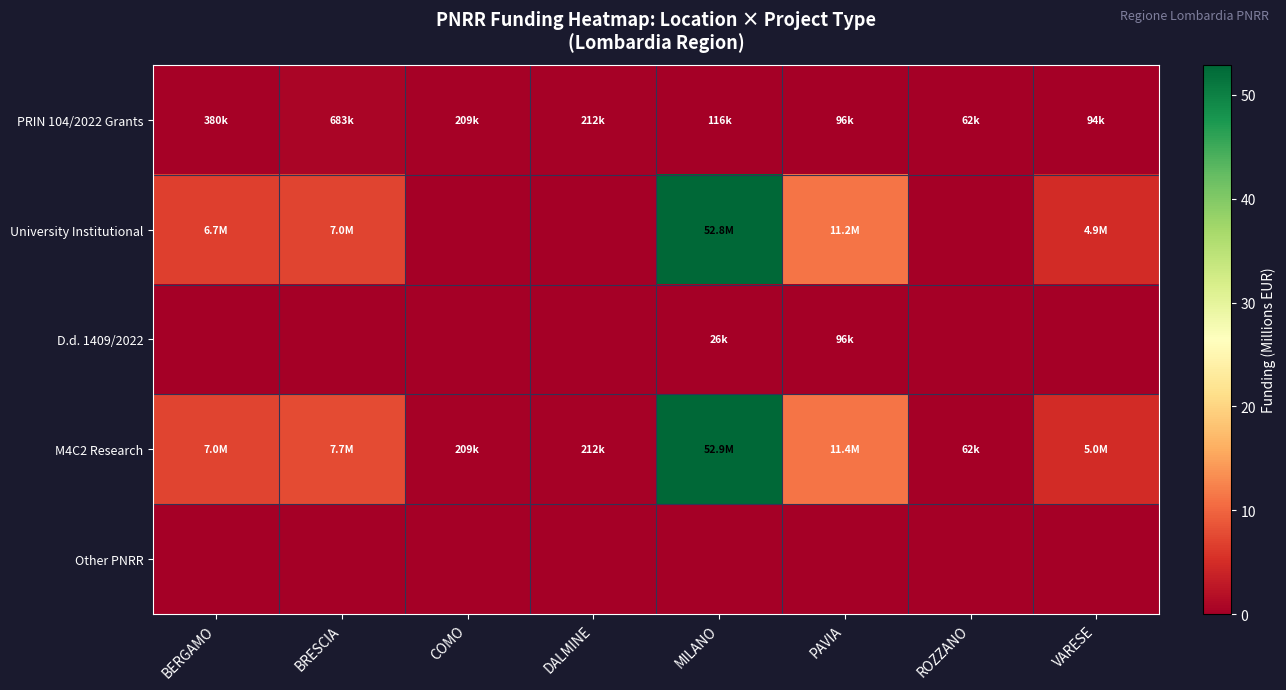

What is the greatest value displayed?

52.9